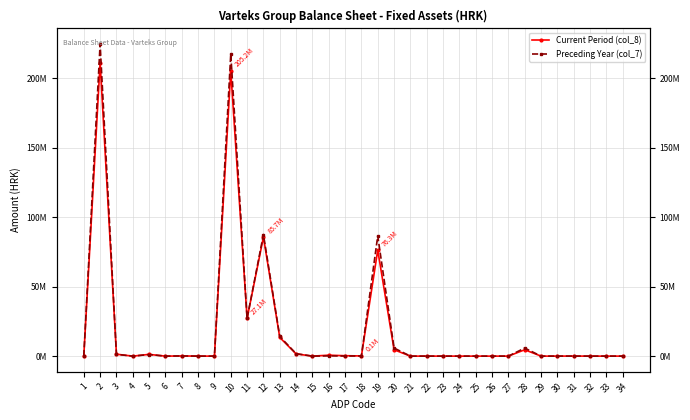

Rank the categories by Current Period (col_8) value from highest to lowest.

2, 10, 12, 19, 11, 13, 20, 28, 14, 3, 5, 16, 17, 18, 7, 31, 30, 1, 4, 6, 8, 9, 15, 21, 22, 23, 24, 25, 26, 27, 29, 32, 33, 34